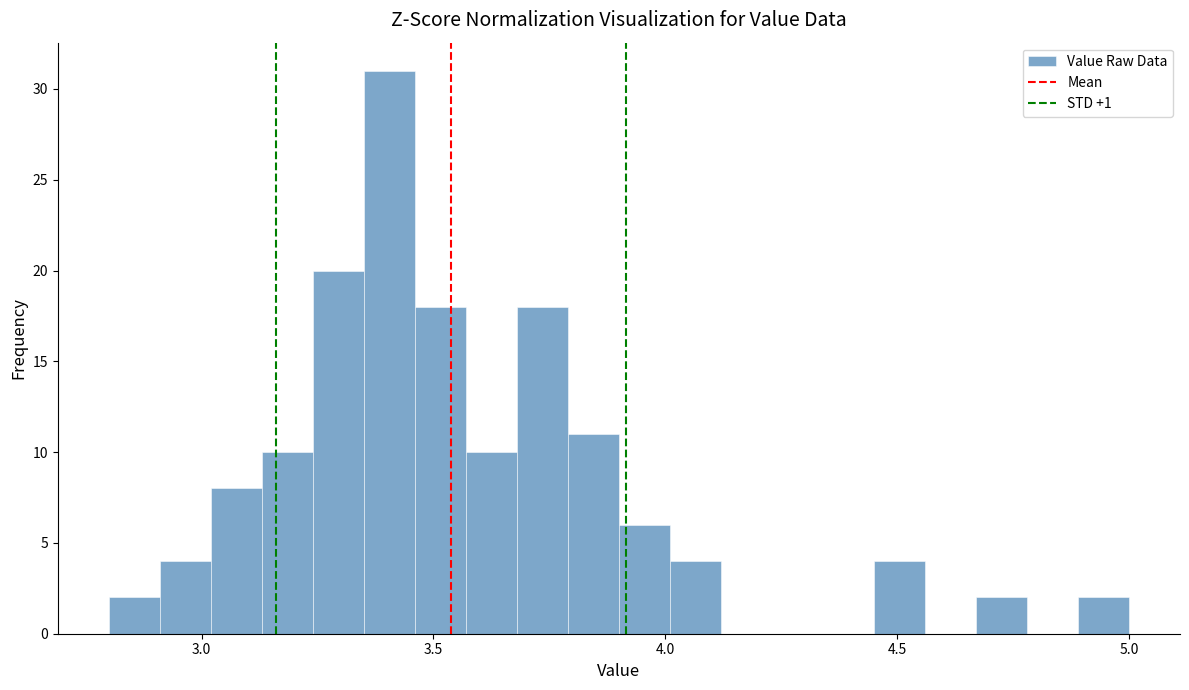

Around what value on the x-axis is the tallest bar? Give the approximate position of its centre, as read against the axis.

3.40